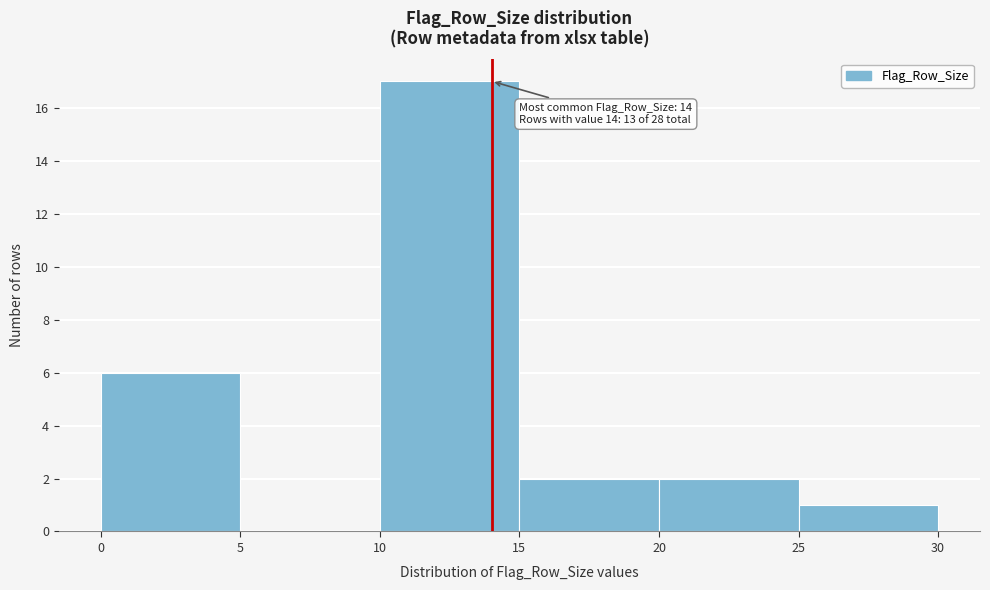

Which range on the x-axis has the tallest bar?

10 to 15